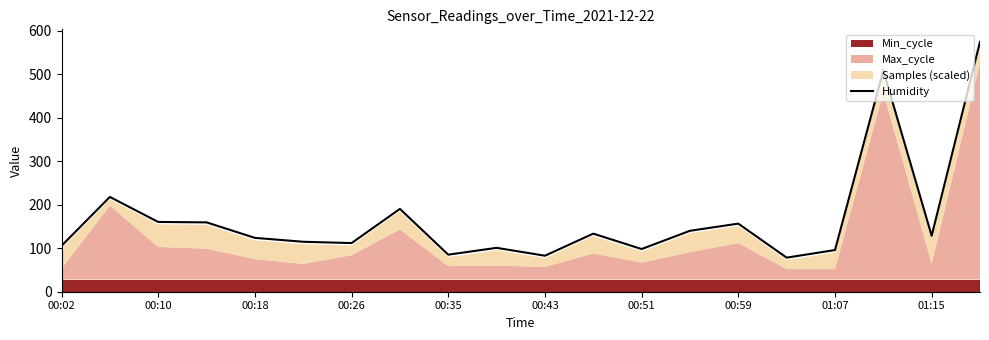

What is the difference between the second highest and minimum values?

430.3